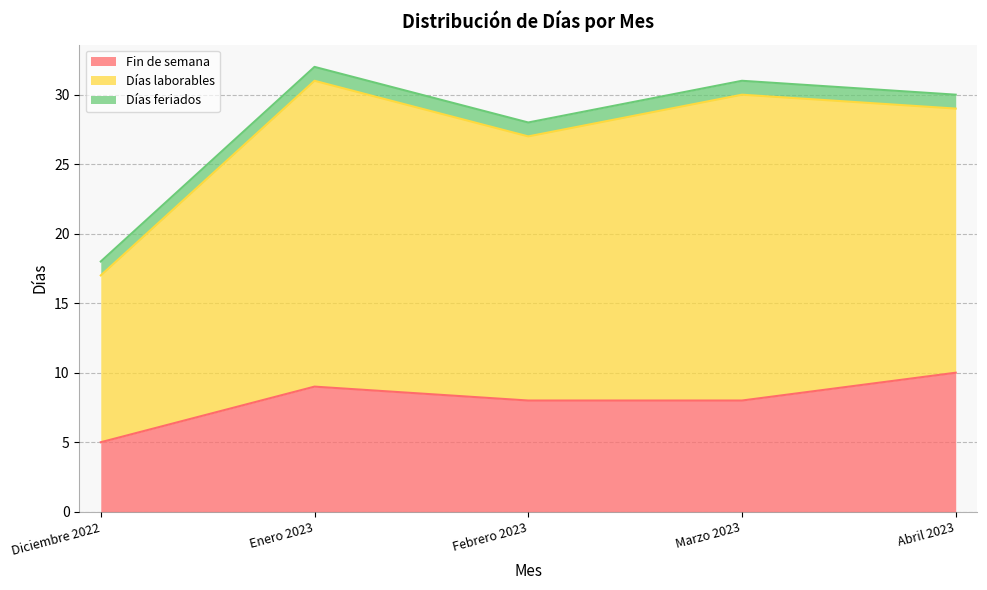

What is the spread (max minus min) of values at Abril 2023?

18